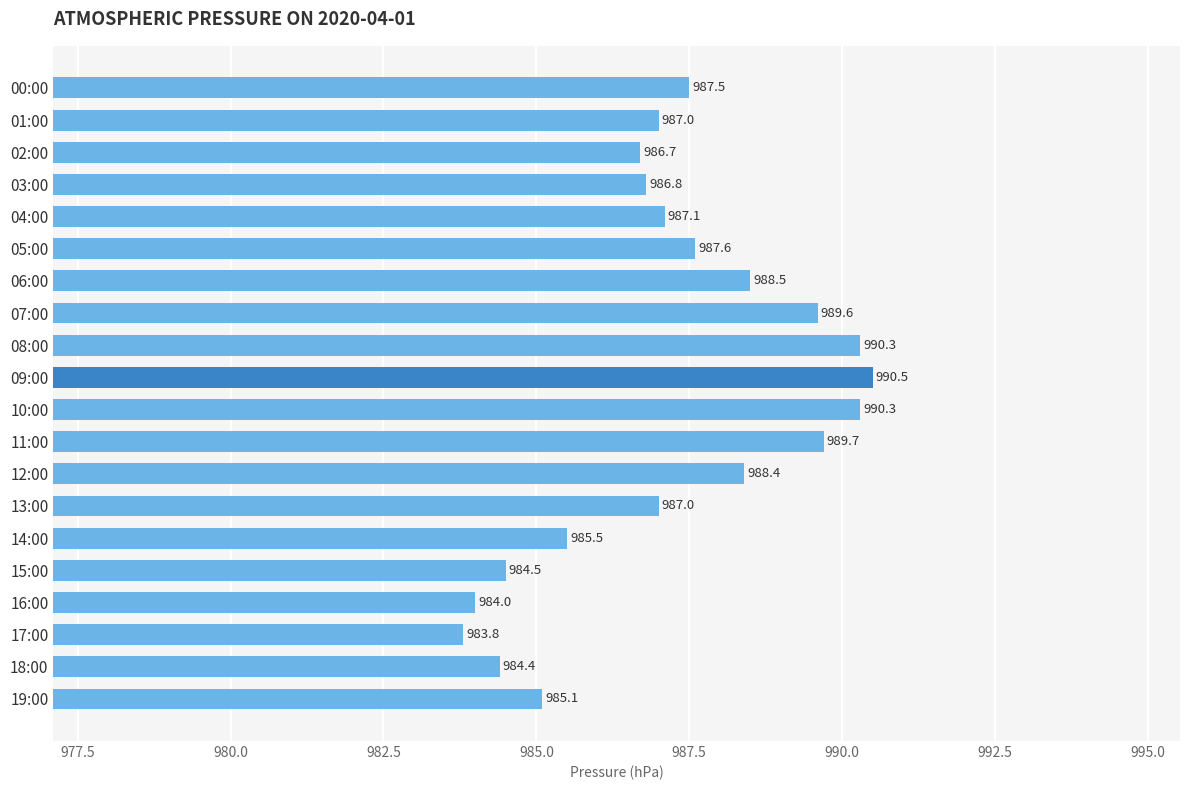

Is it true that the value at 13:00 is 233.5?

False